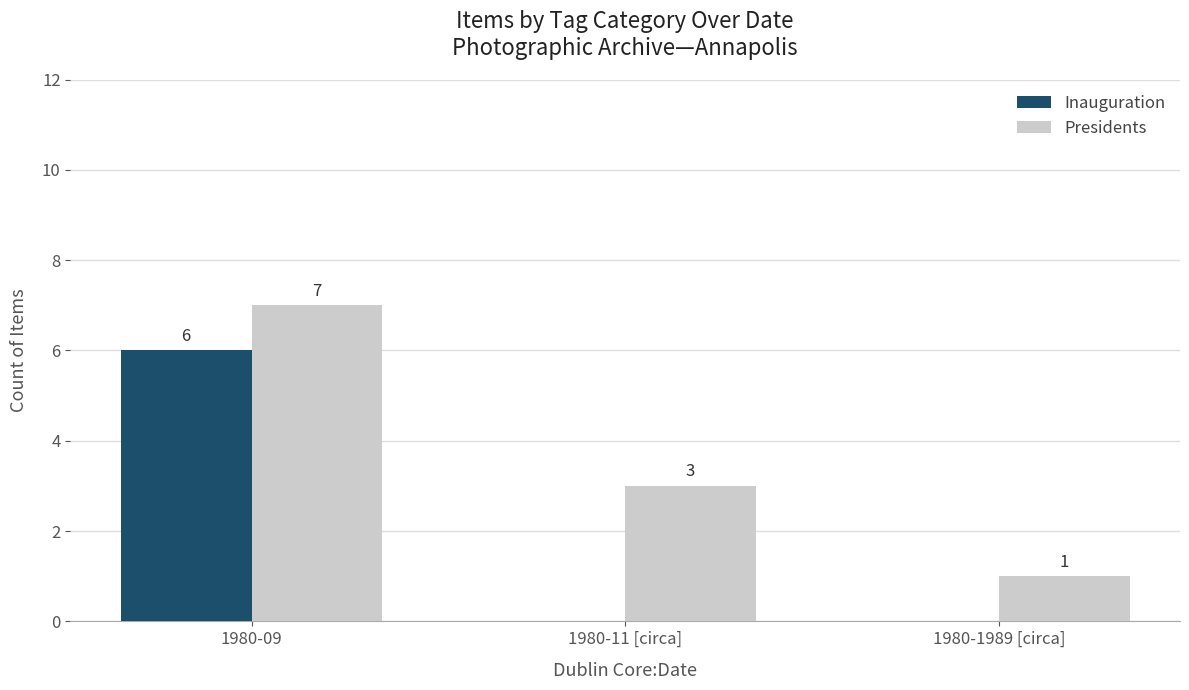

Where does the Presidents series first go above 3?

1980-09